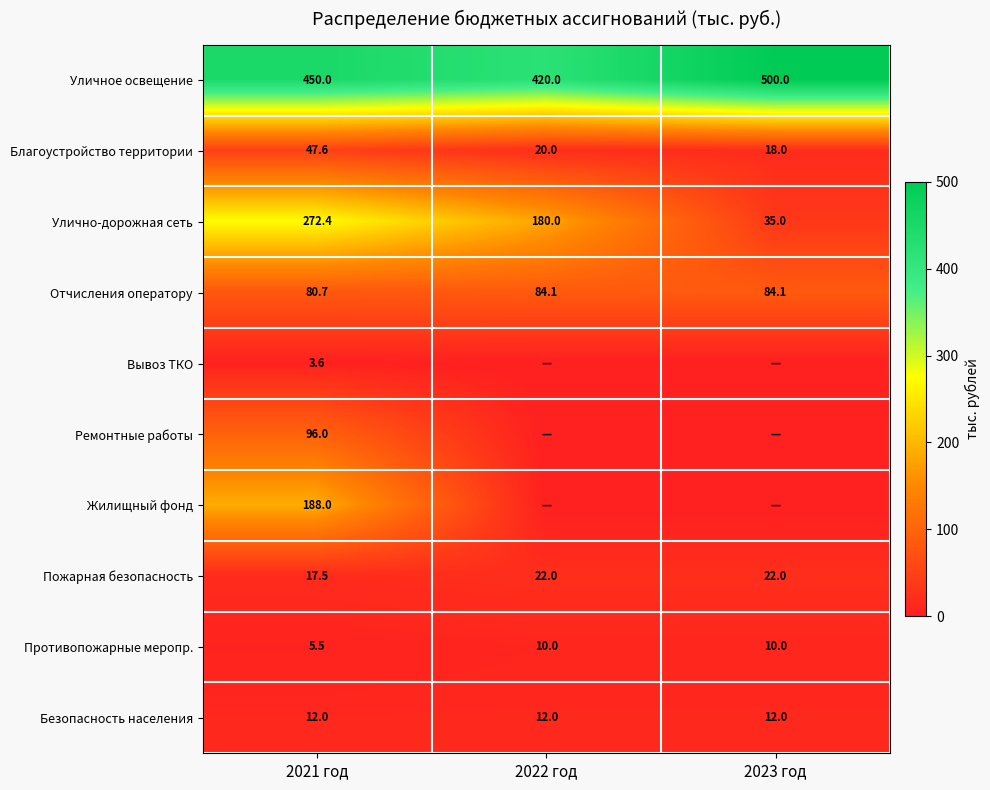

Rank the series at 2021 год from lowest to highest value.

Вывоз ТКО, Противопожарные меропр., Безопасность населения, Пожарная безопасность, Благоустройство территории, Отчисления оператору, Ремонтные работы, Жилищный фонд, Улично-дорожная сеть, Уличное освещение